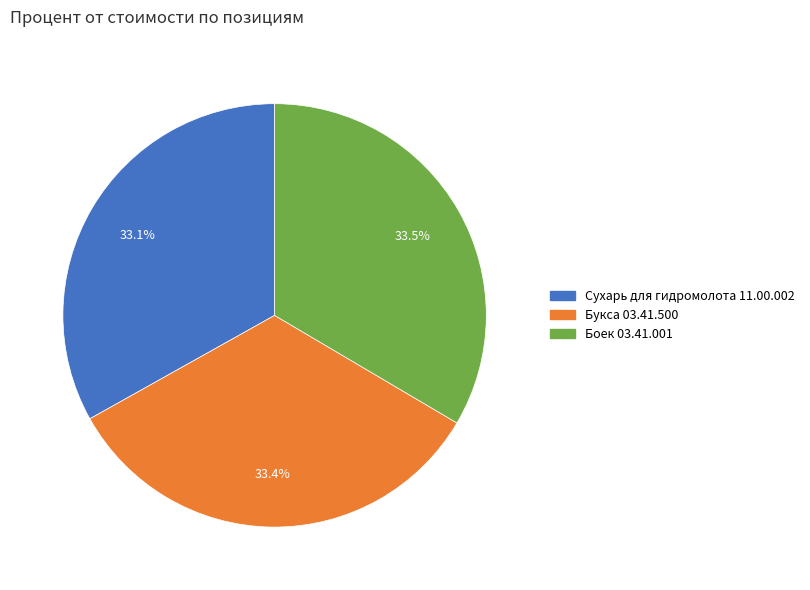

Approximately how many times larger is the value at Букса 03.41.500 compared to Сухарь для гидромолота 11.00.002?

1.0